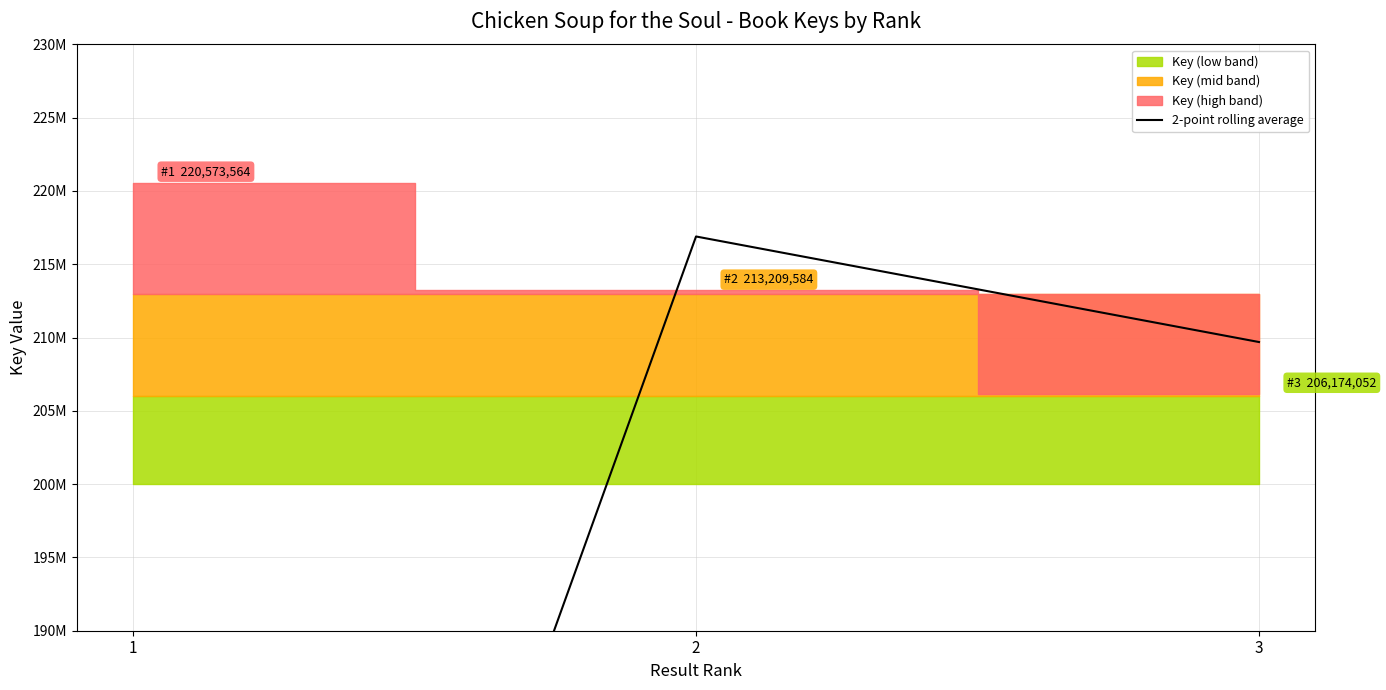

The chart shows a value of 216891574 at 2. True or false?

True